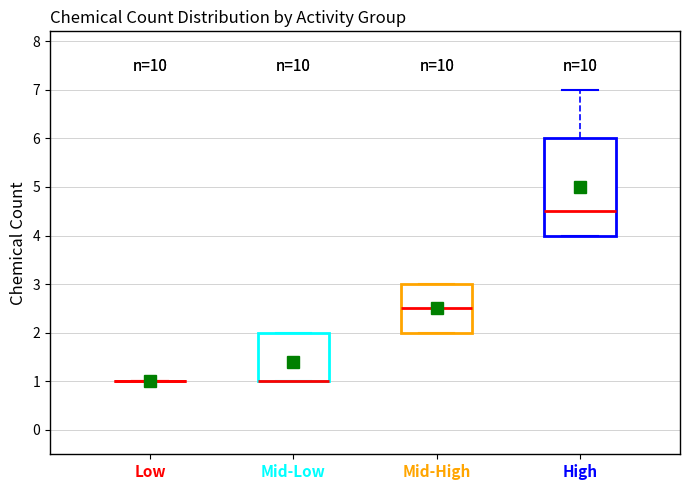

Which box is the tallest, from its lower edge to its upper edge?

High